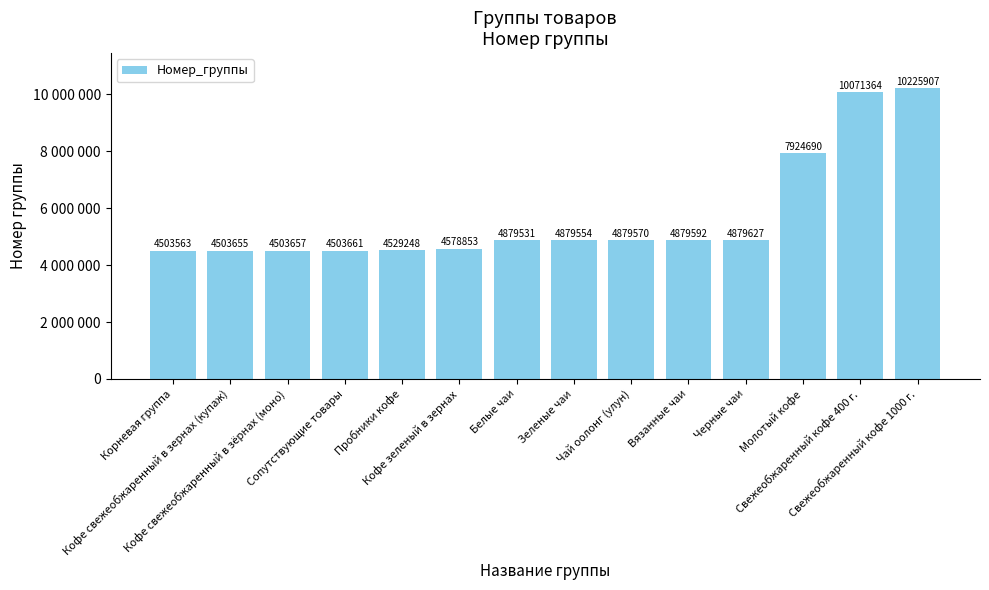

Are the bars horizontal?

No